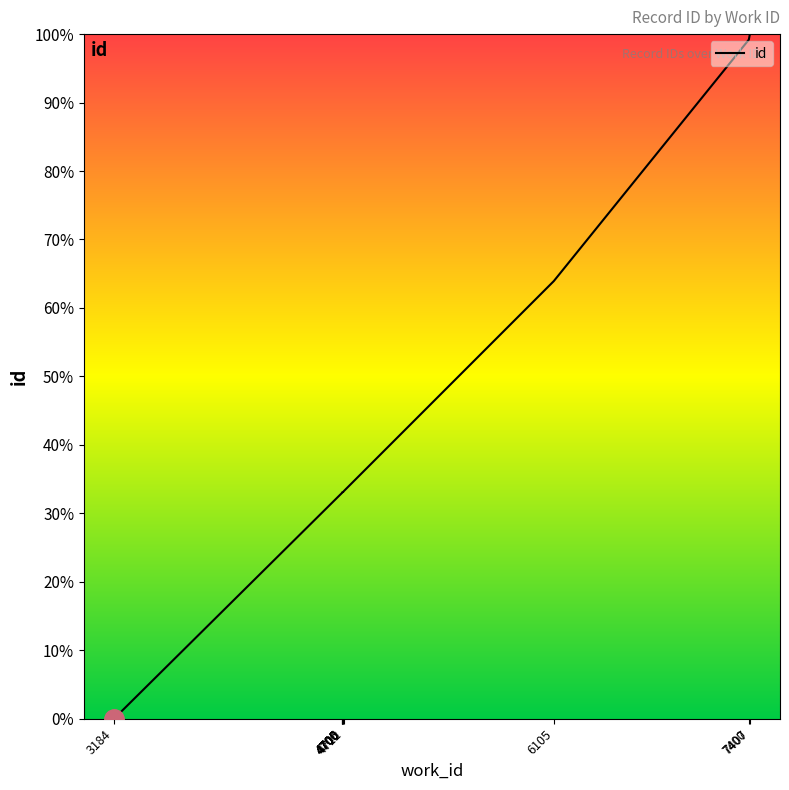

Reading right to left, what are all the values shown in this chart?

7407=1.0	7400=1.0	6105=0.6	4712=0.3	4706=0.3	4705=0.3	4700=0.3	4700=0.3	4700=0.3	3184=0.0